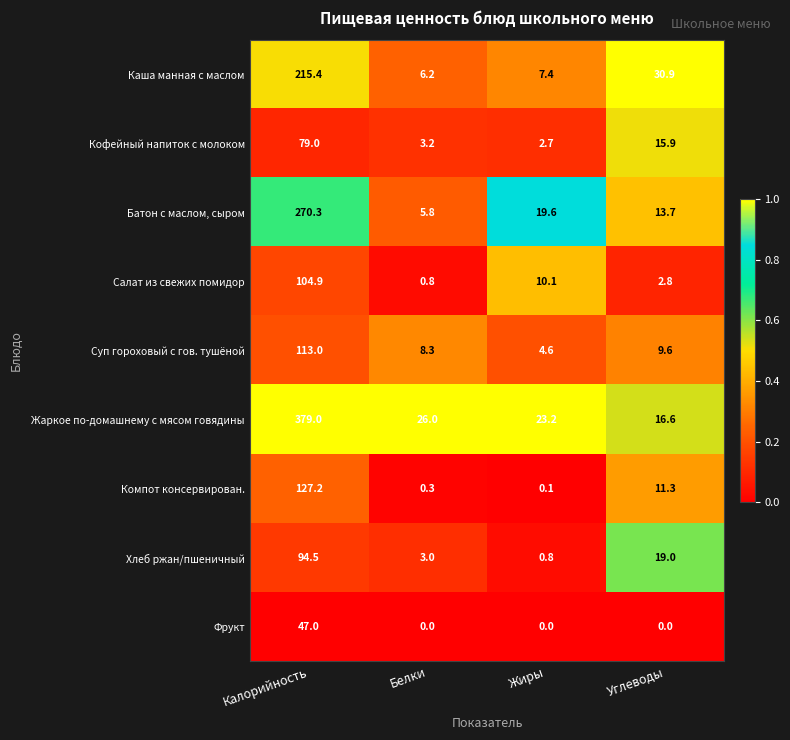

How many series are shown in this chart?

9